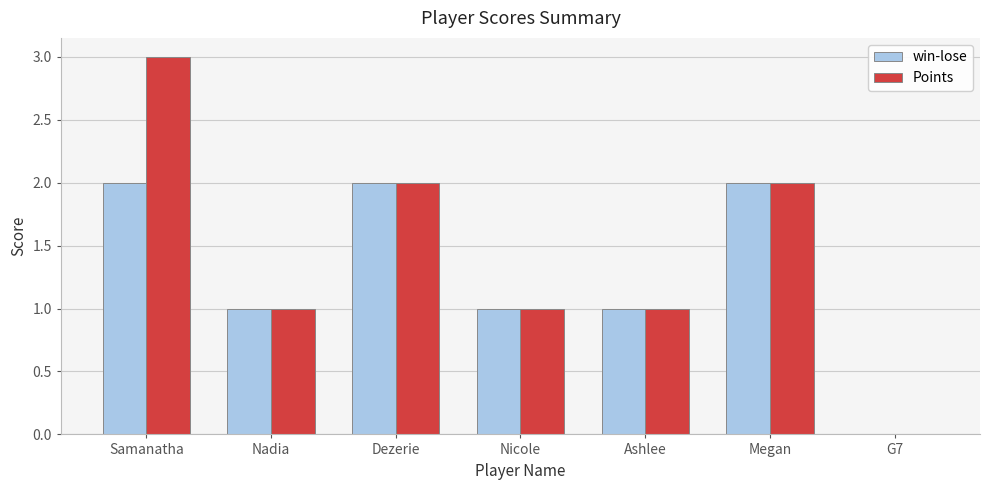

What is the sum of all win-lose values?

9